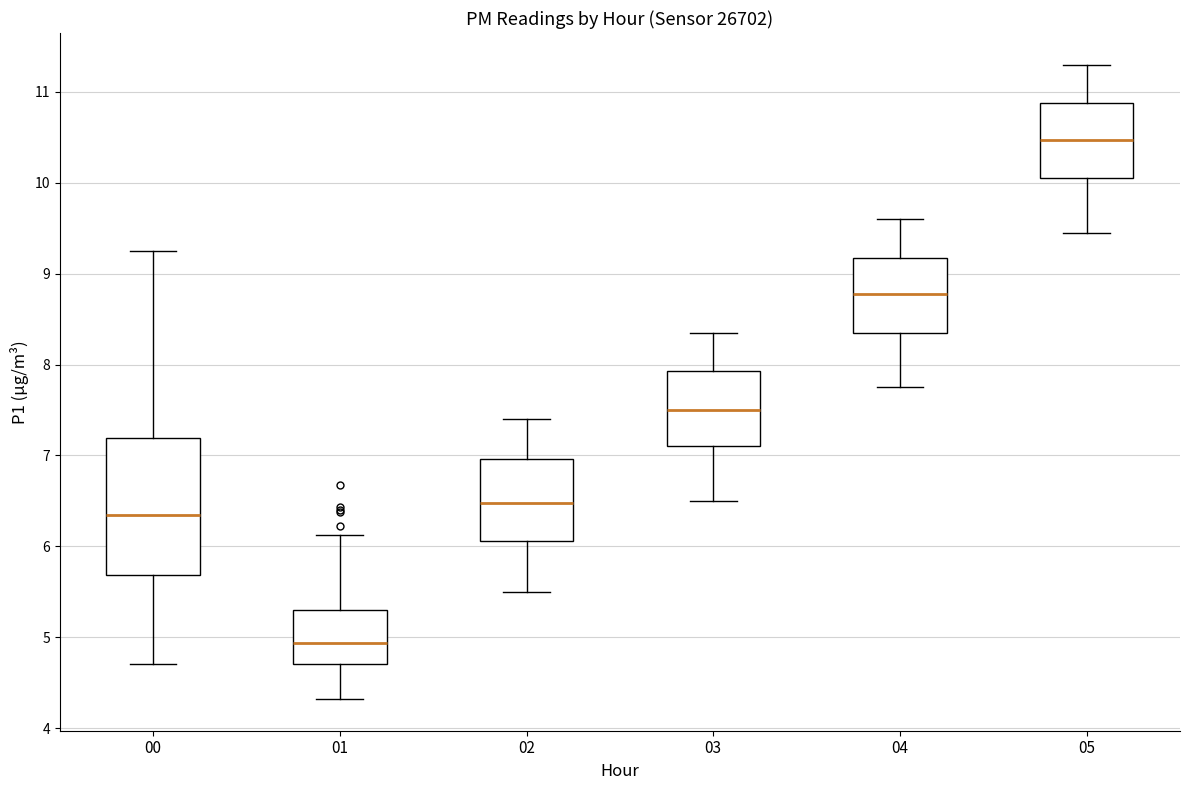

Comparing the boxes themselves (not the whiskers), which one is the tallest?

00